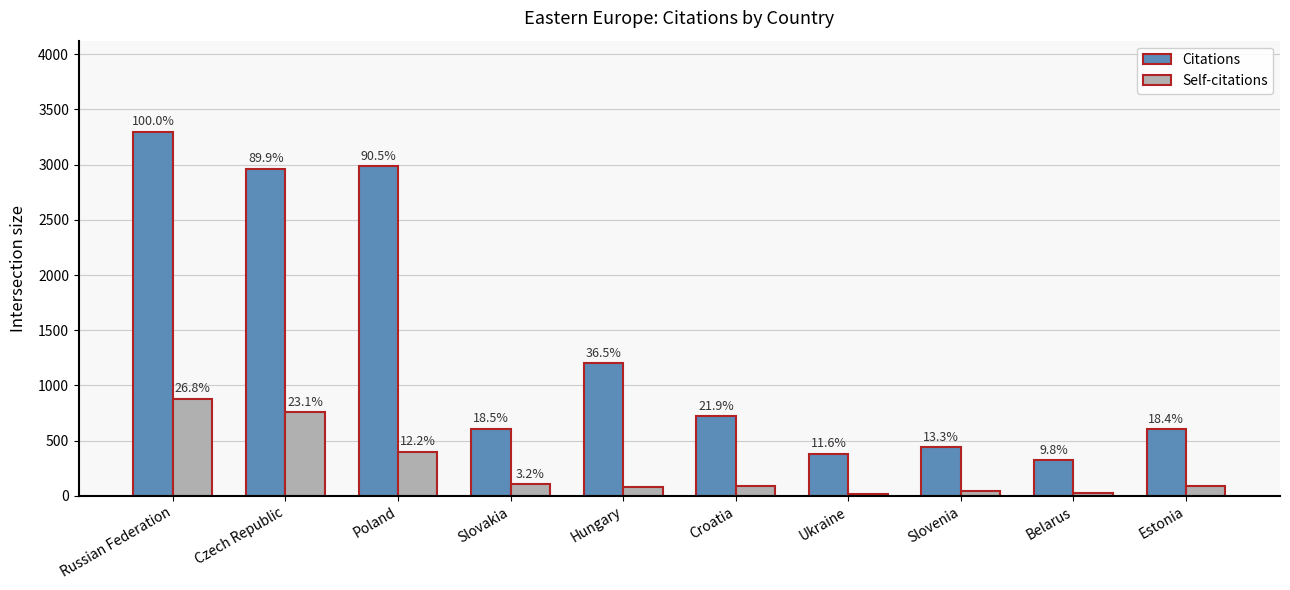

Are the bars horizontal?

No